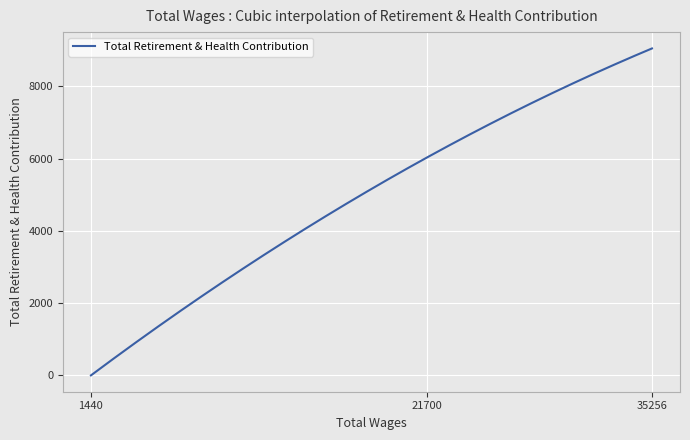

What is the difference between the maximum and minimum values?

9053.0